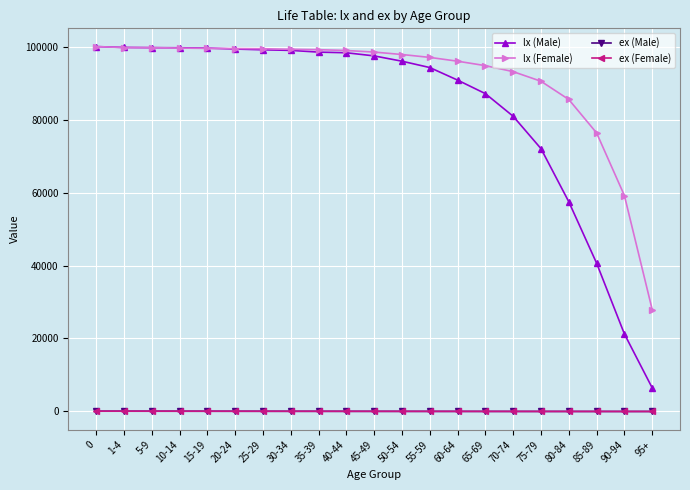

The value of lx (Female) at 0 is 151846.0. True or false?

False